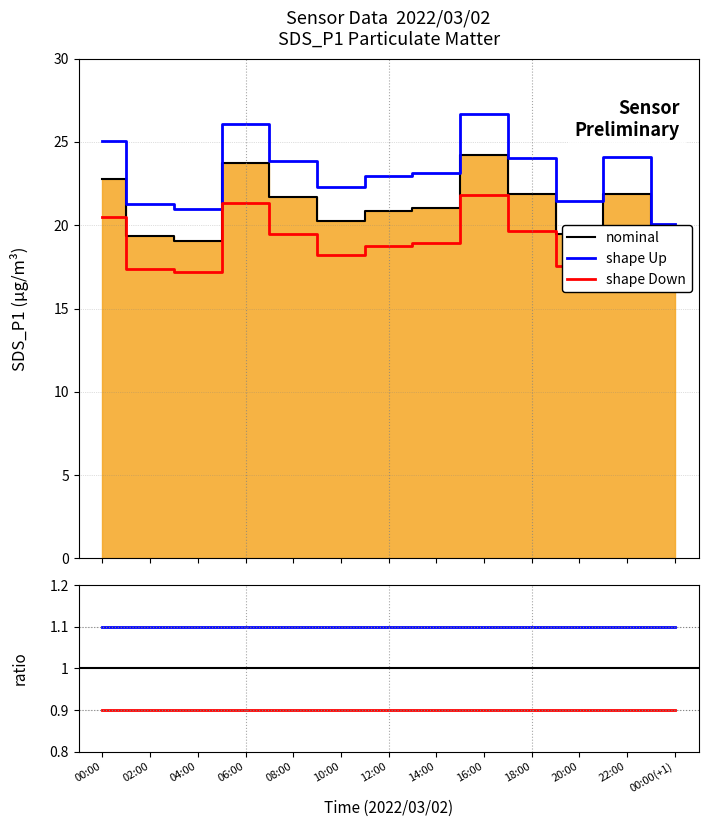

The shape Down series shows 0.9 at 10:00. True or false?

True